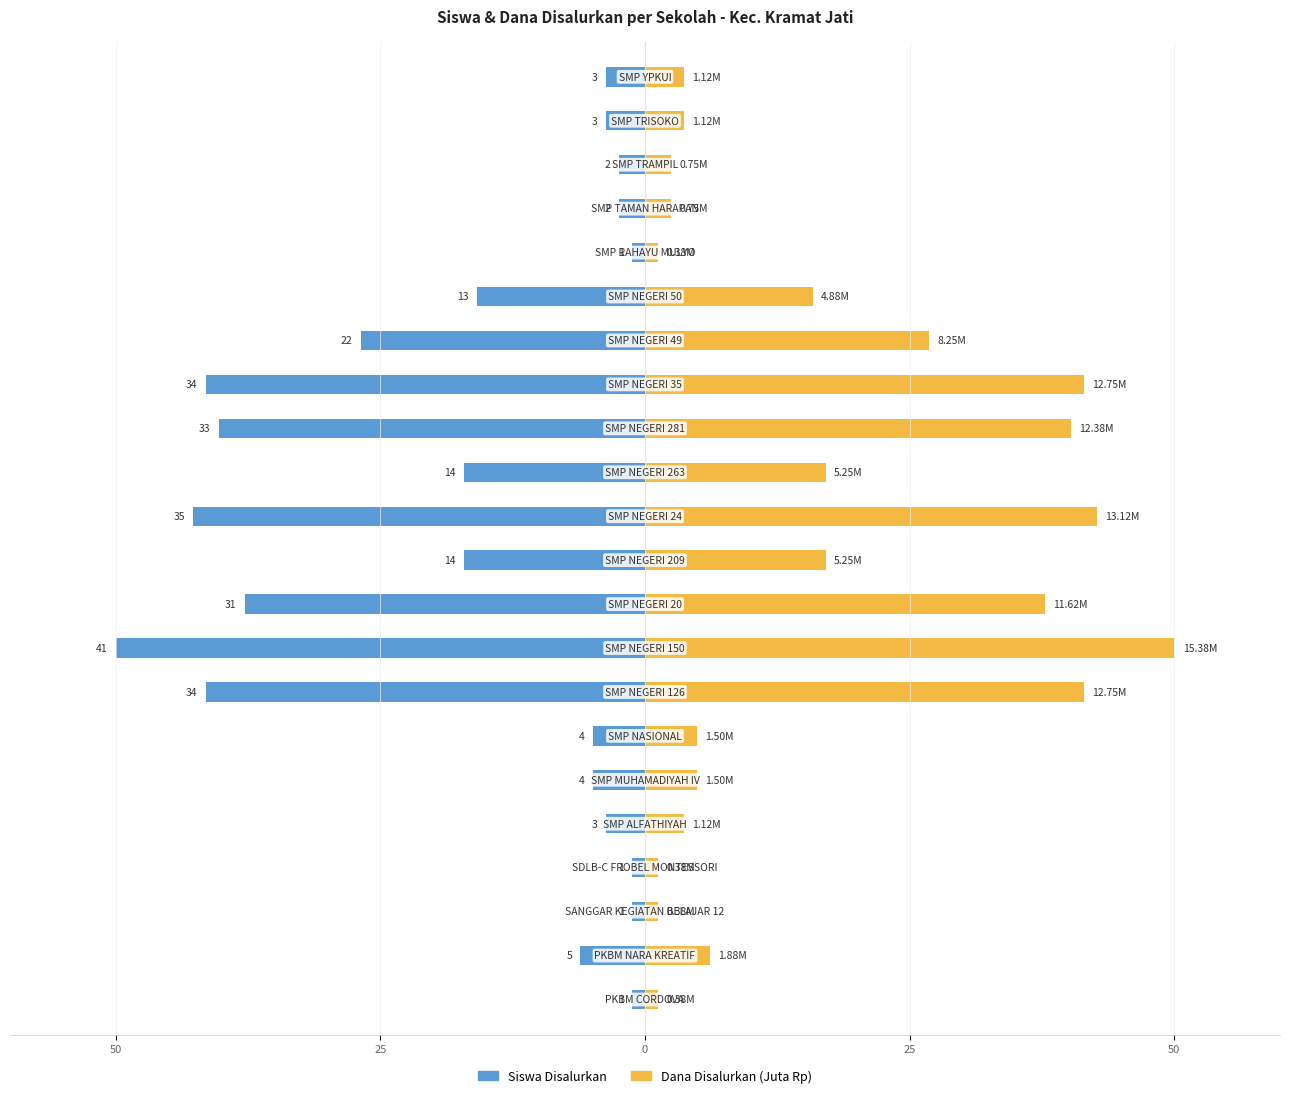

At 14, list the series in order from smallest to largest.

Siswa Disalurkan, Dana Disalurkan (Juta Rp)